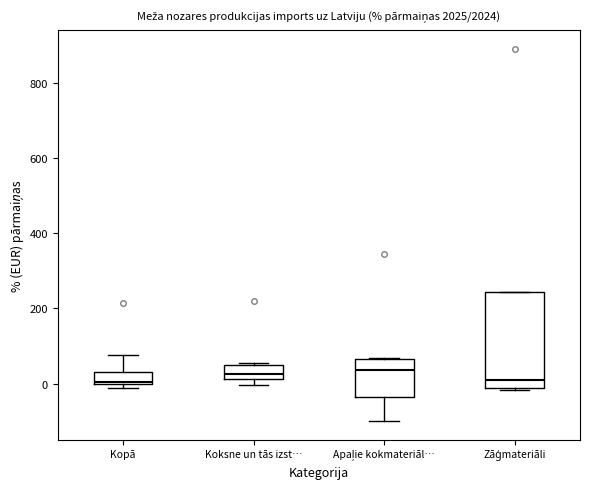

Reading left to right, read every box against the y-axis: the position of its median line, the range the box covers, and the ends of its whiskers. The values are not printed on the chart, so give them approximately, as read against the axis.

Kopā: median 0, box 0 to 40, whiskers -20 to 80
Koksne un tās izst…: median 20 (inside the box), box 20 to 40, whiskers 0 to 60
Apaļie kokmateriāl…: median 40, box -40 to 60, whiskers -100 to 60
Zāģmateriāli: median 0, box -20 to 240, whiskers -20 to 240